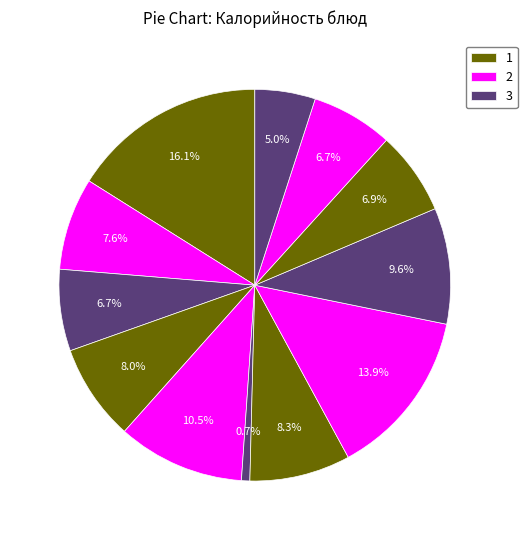

To the nearest percent, what is the average slice percentage?

8%